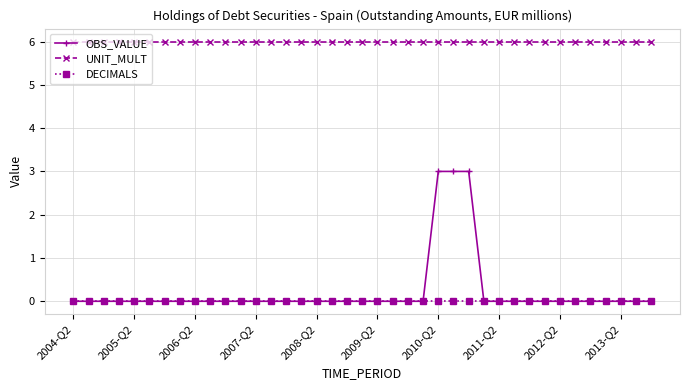

Which series has the widest spread of values?

OBS_VALUE